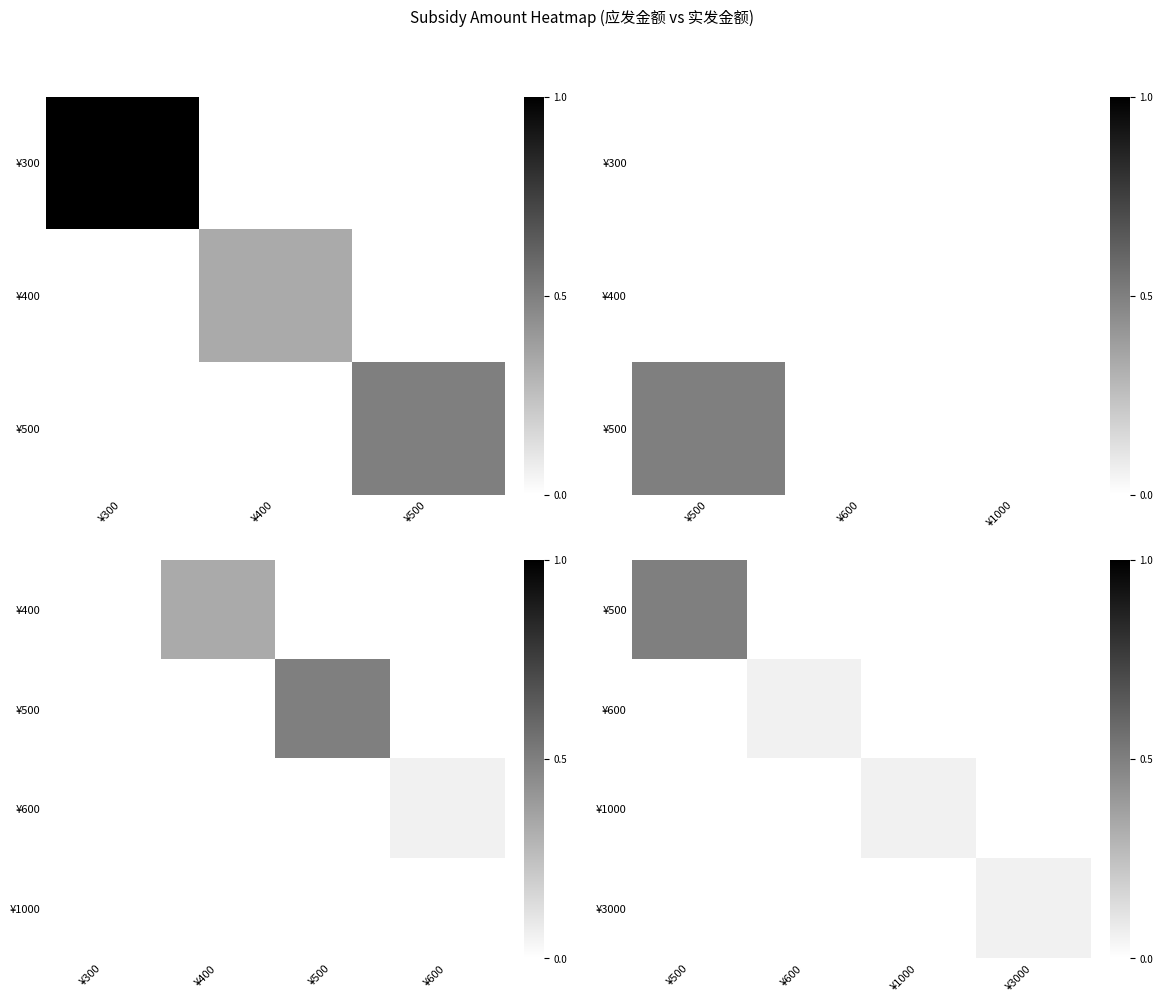

The ¥1000 series shows 0.0 at ¥600. True or false?

False